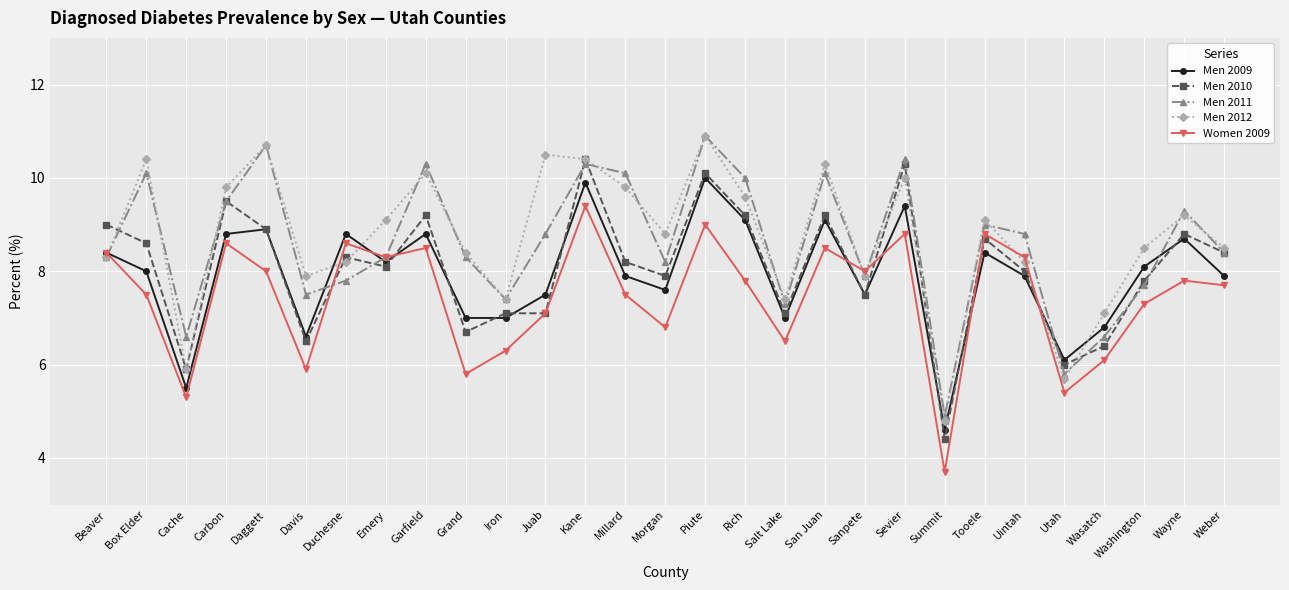

How many interior local peaks does the Men 2012 series have?

9